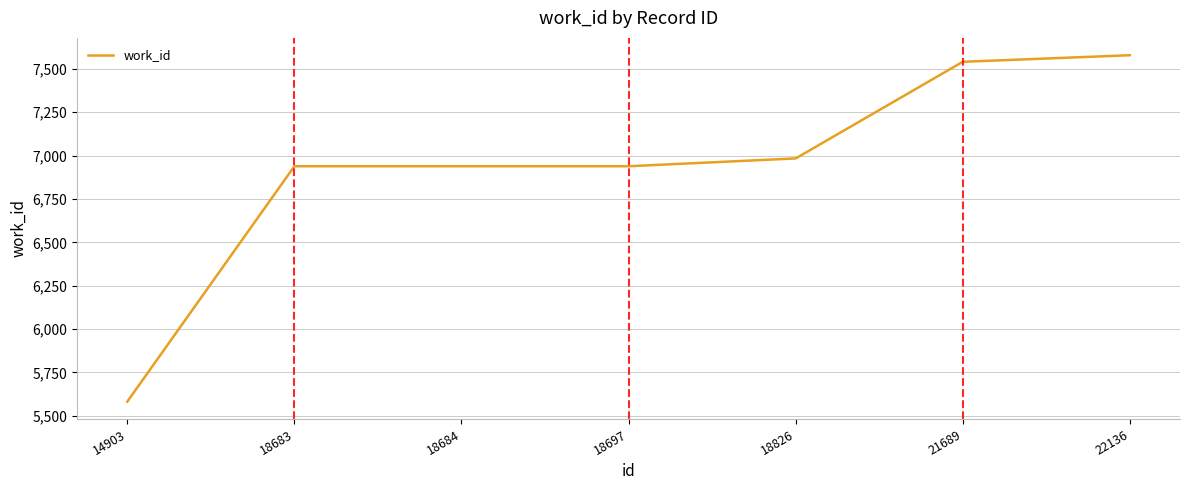

What value does the data have at 18683, to the nearest 100?

6900